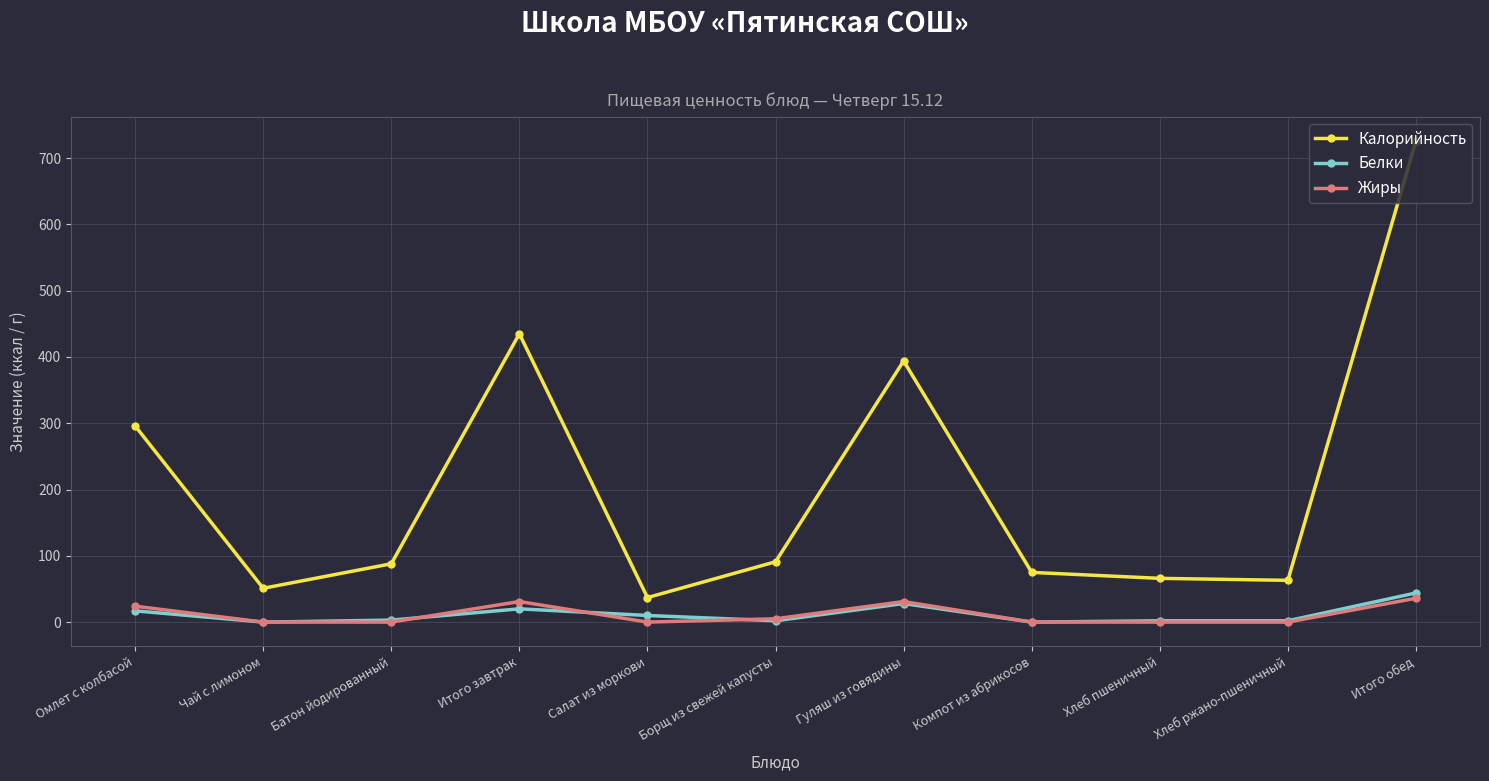

True or false: Калорийность and Жиры cross at least once.

False